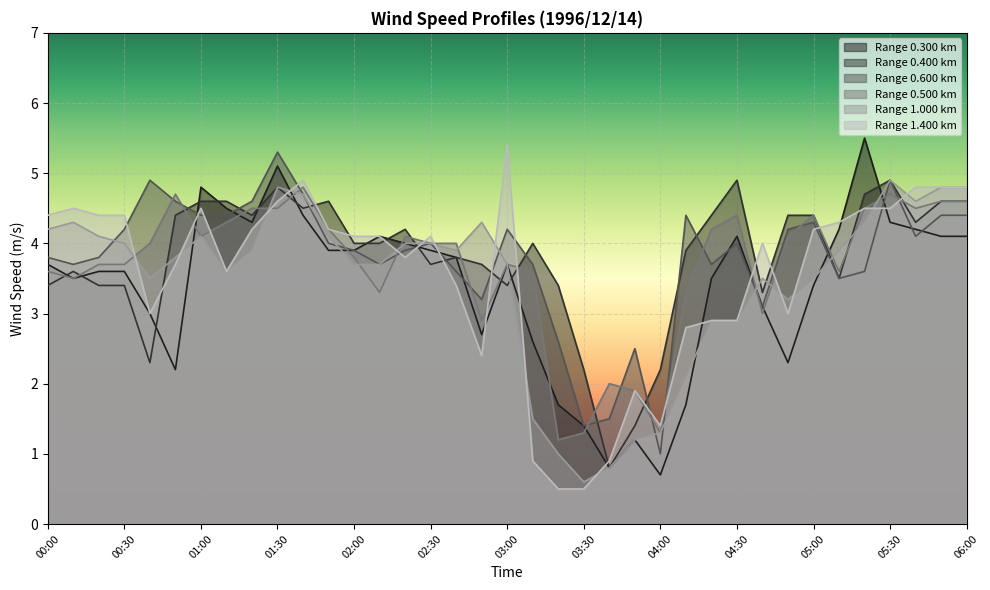

What is the lowest value of the 1.400 series?

0.5